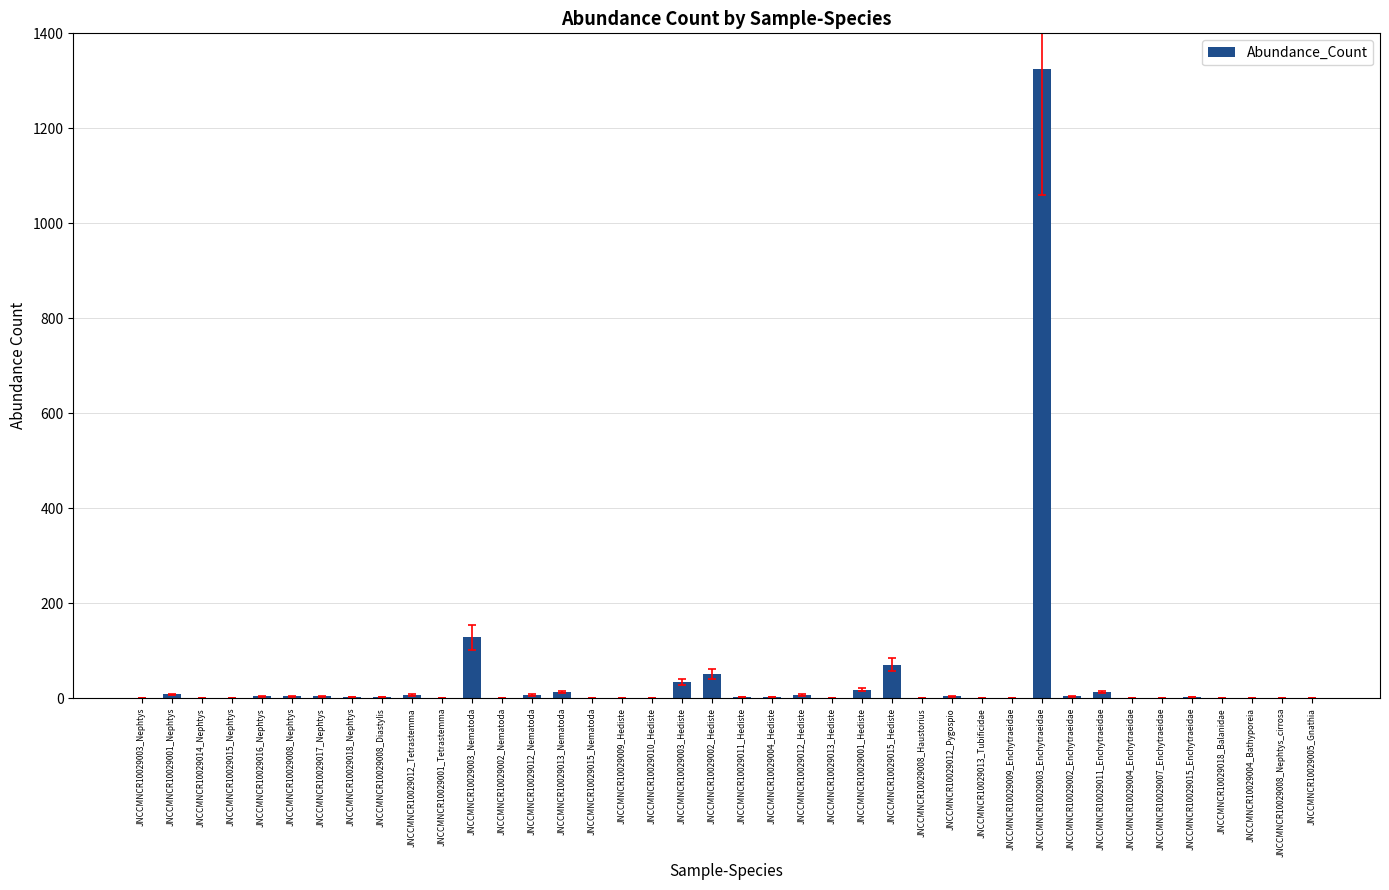

True or false: the data shows 4 at JNCCMNCR10029017_Nephtys.

True